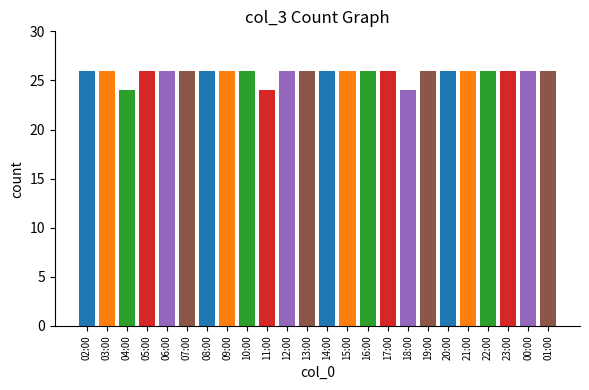

What is the difference between the second highest and minimum values?

2